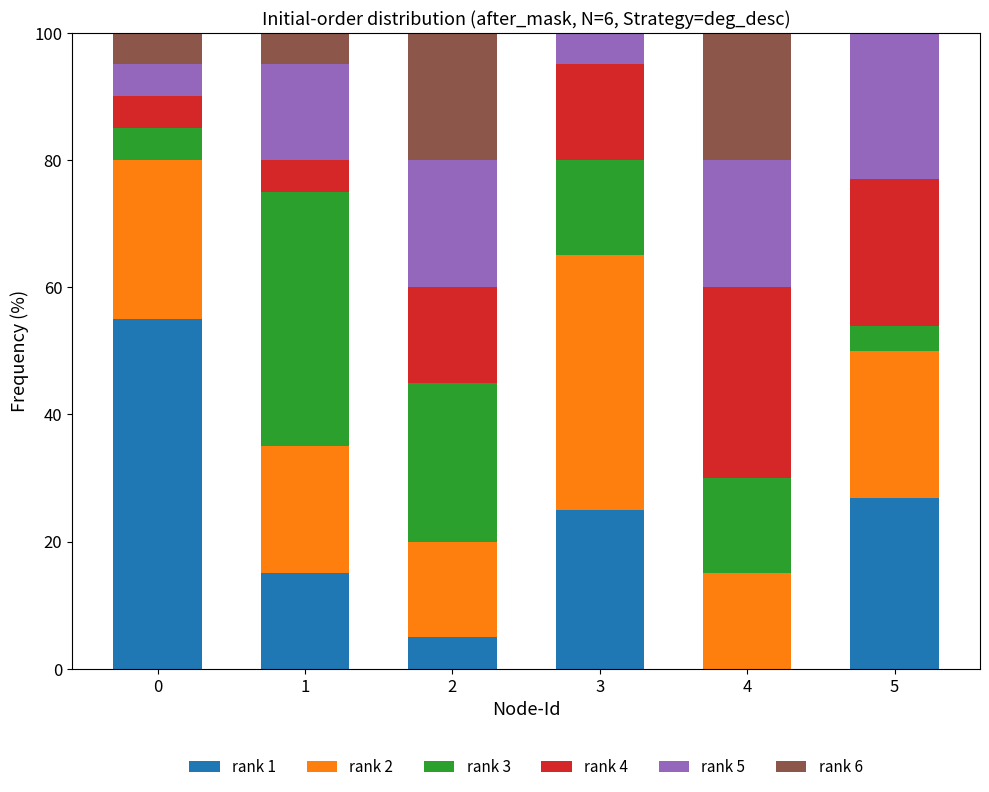

Is it true that rank 1 equals 26.9 at 5?

True